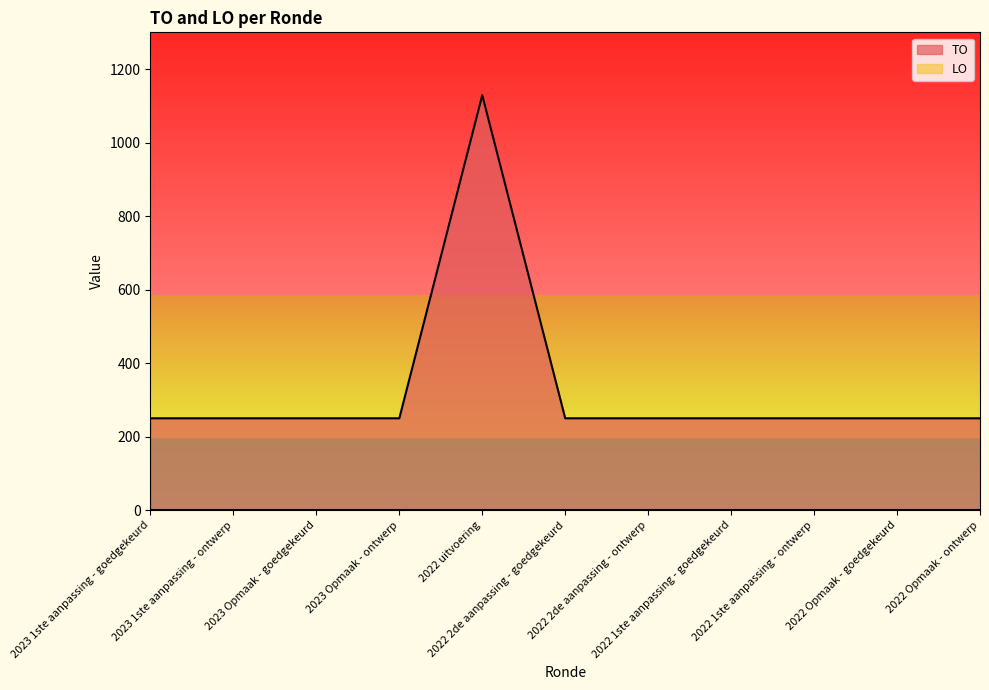

How many interior local peaks (higher than both neighbors) does the data have?

1